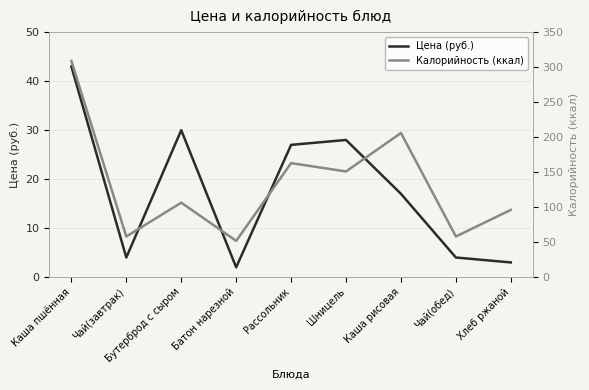

Which series changed the most between Рассольник and Хлеб ржаной?

Калорийность (ккал)